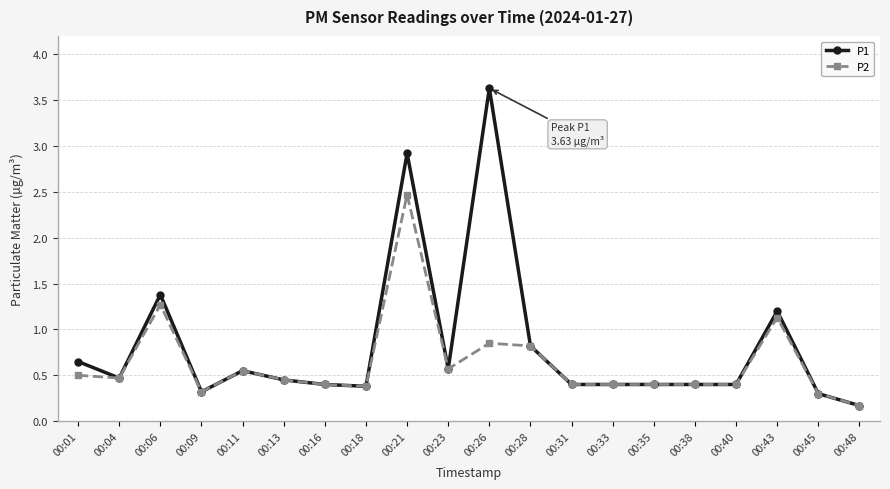

True or false: P1 has more than 2 points higher than both neighbors.

True